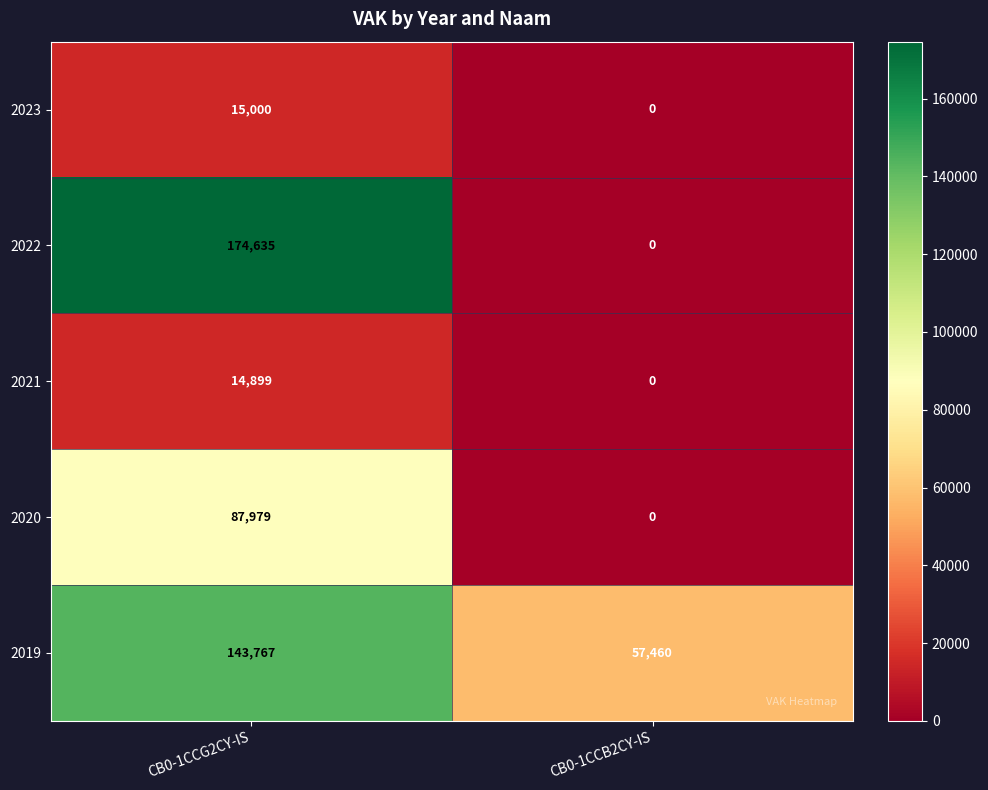

Is it true that 2020 equals 87979 at CB0-1CCG2CY-IS?

True